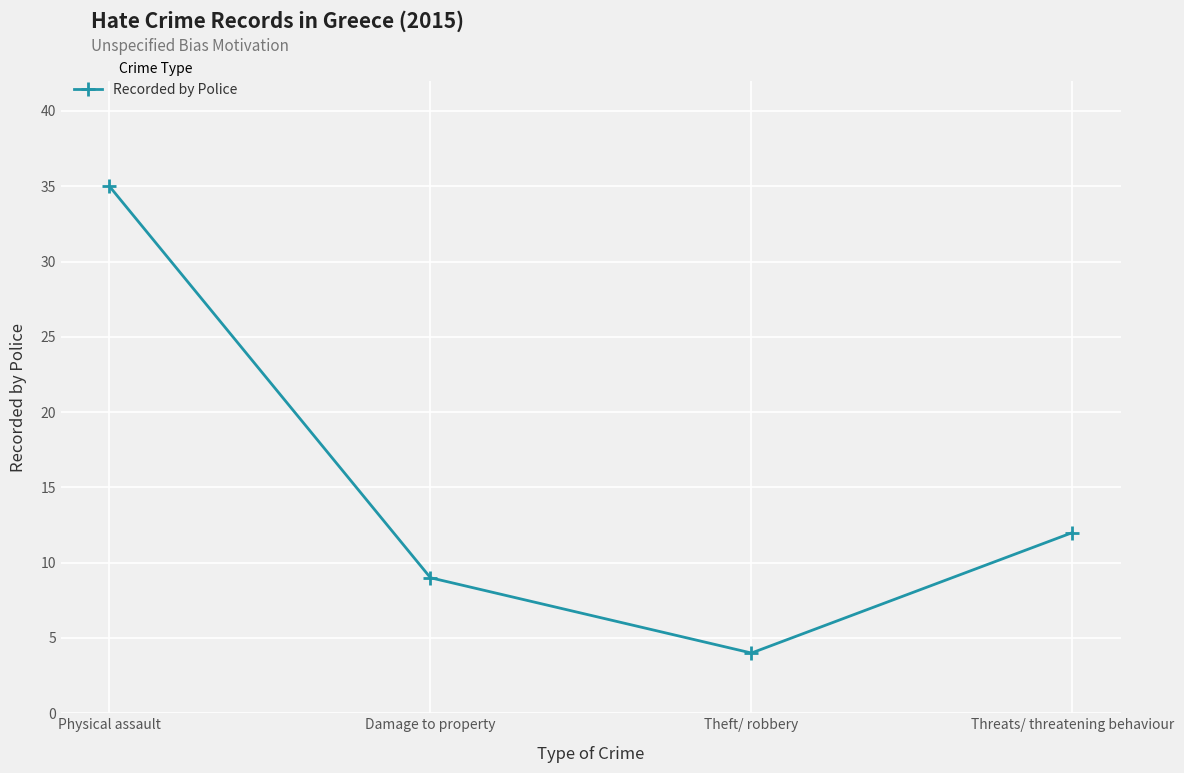

Reading left to right, transcribe all the data shown in this chart.

Physical assault=35	Damage to property=9	Theft/ robbery=4	Threats/ threatening behaviour=12